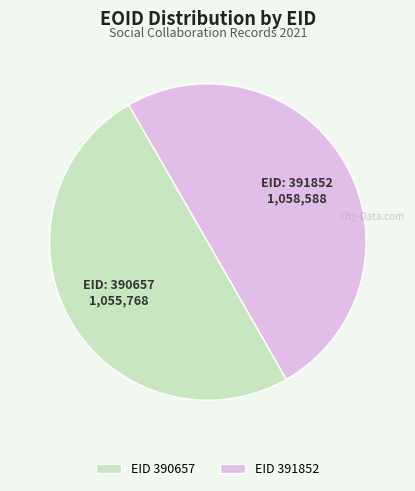

Approximately how many times larger is the value at EID 390657 compared to EID 391852?

1.0